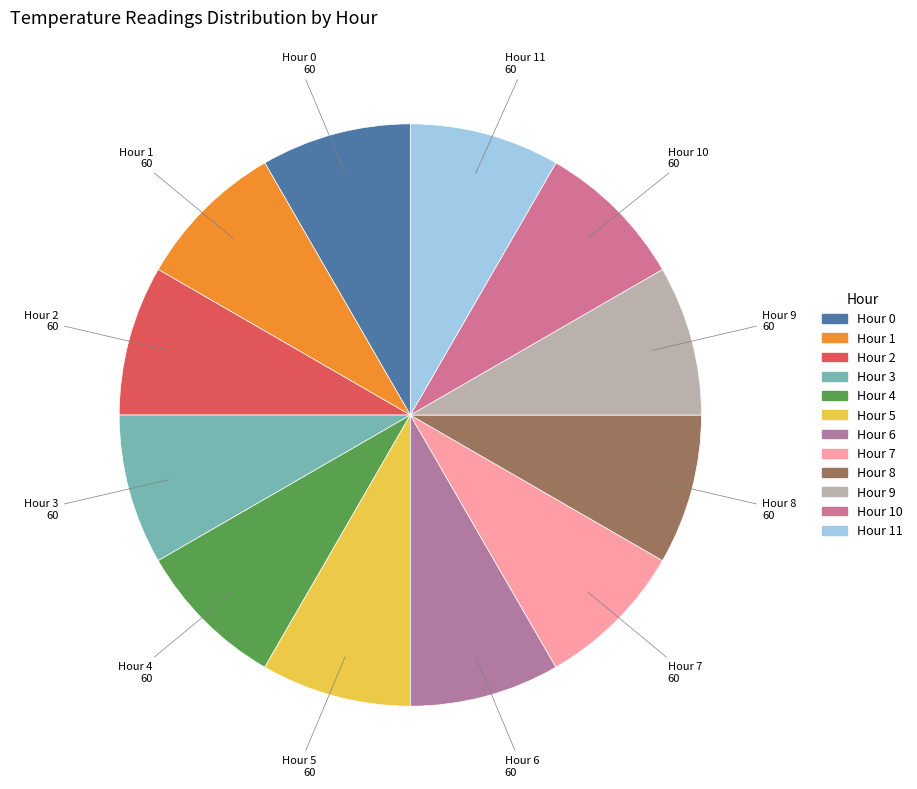

Count the number of slices in the pie.

12